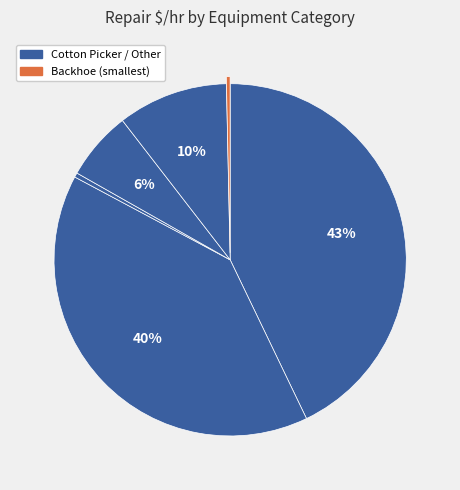

Count the number of slices in the pie.

6